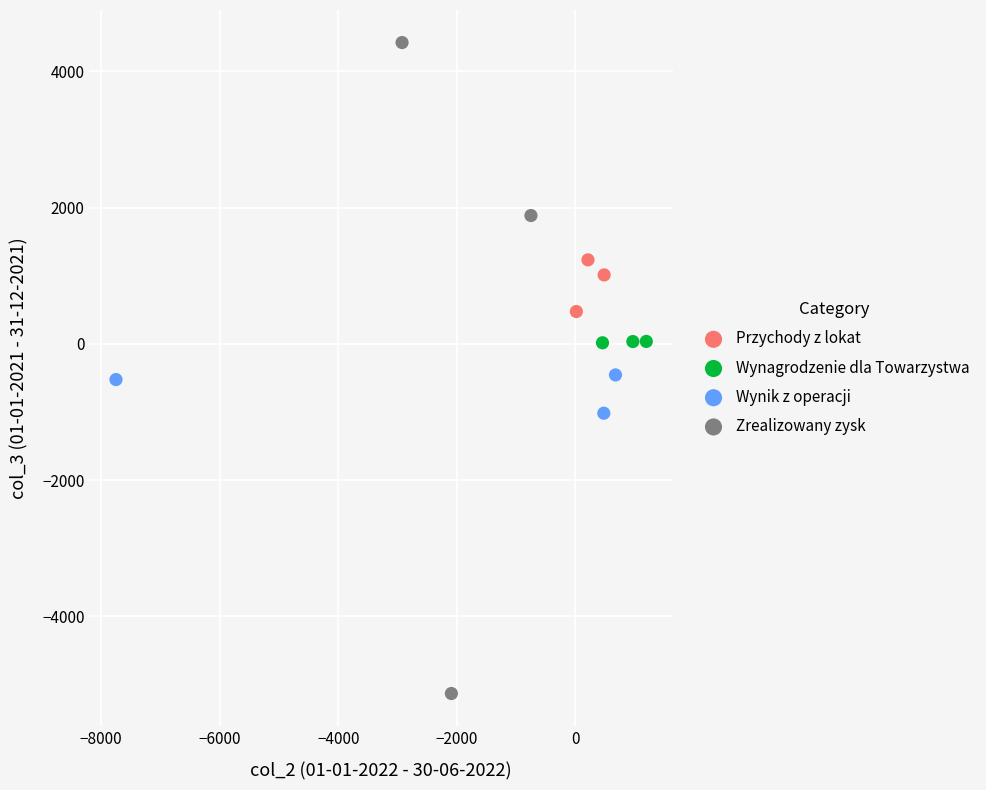

Which series reaches the maximum Y coordinate?

Zrealizowany zysk